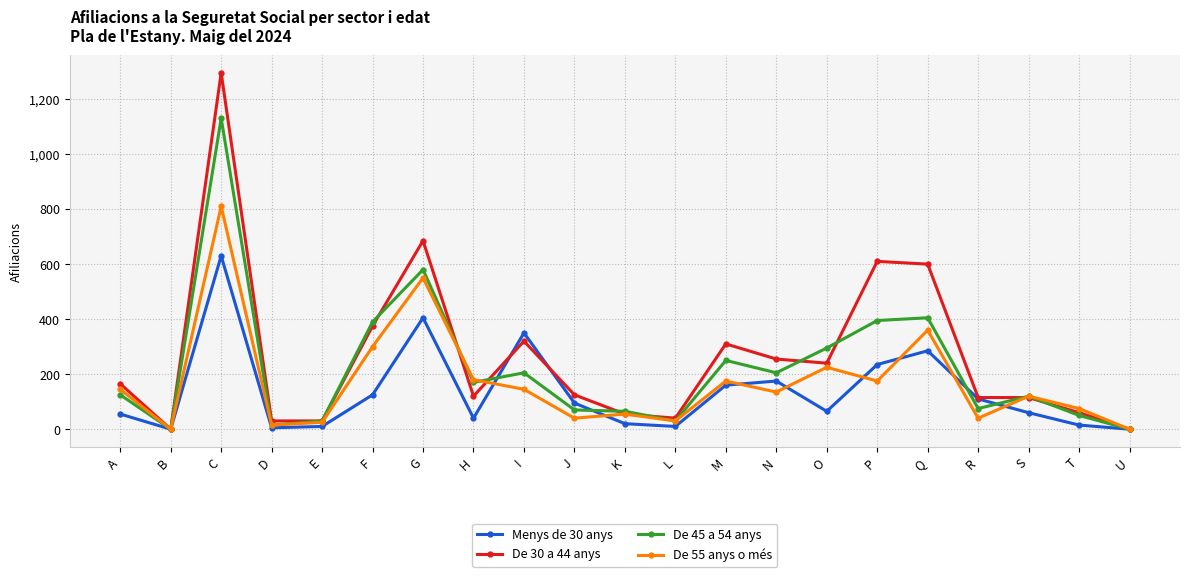

The De 30 a 44 anys series shows 165 at H. True or false?

False